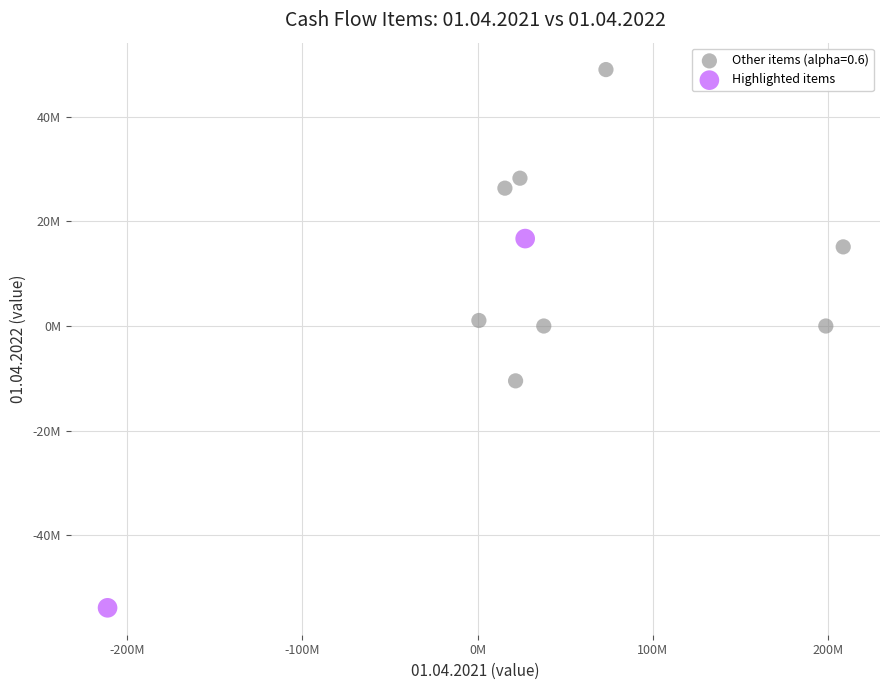

What are all the series names shown in the legend?

Other items (alpha=0.6), Highlighted items